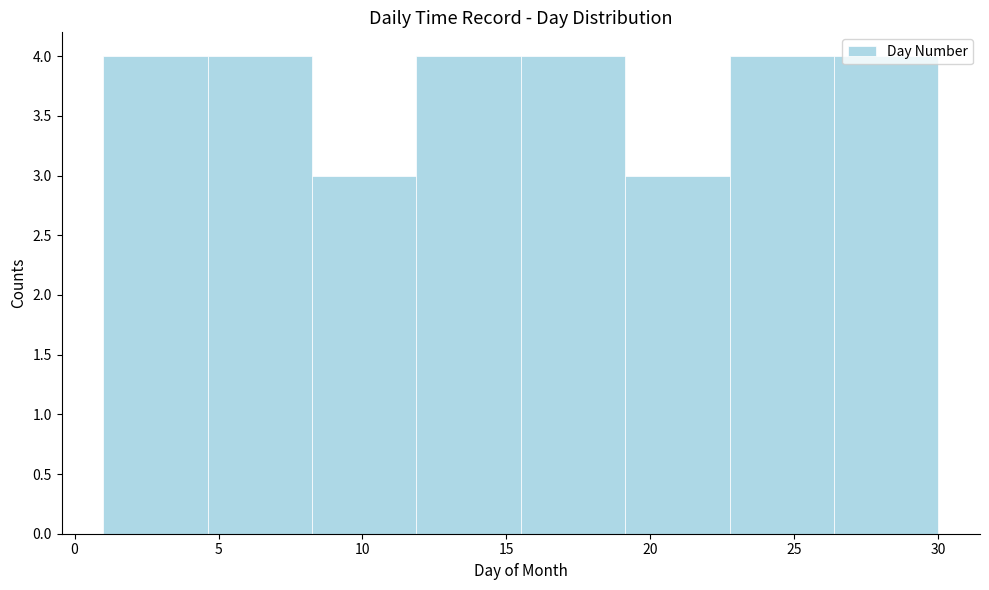

How tall is the bar that spans 19.0 to 23.0 on the x-axis? Neither the bar edges nor the heights are printed on the chart, so give them approximately, as read against the axes.

3